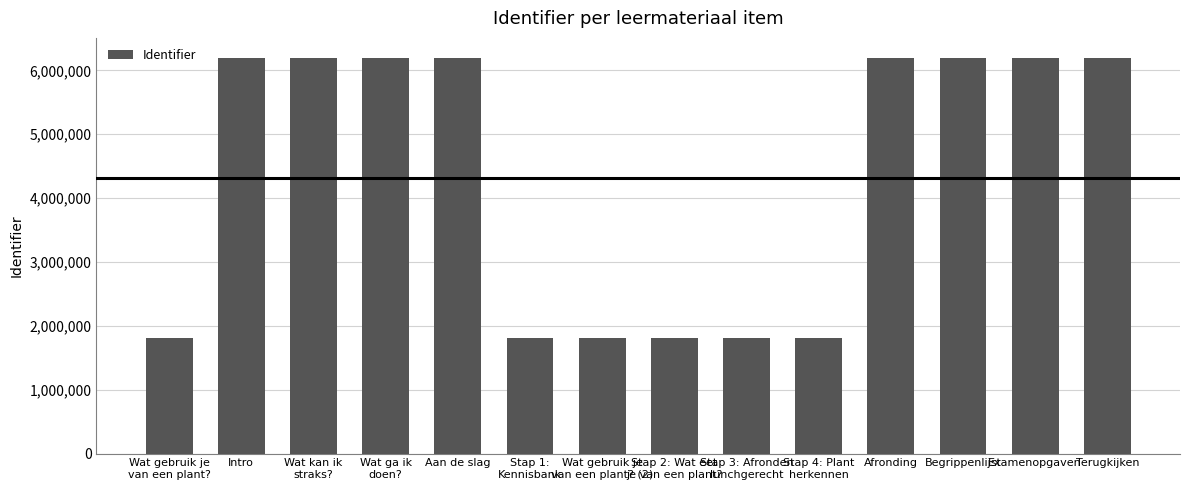

What is the difference between the maximum and minimum values?

4396988